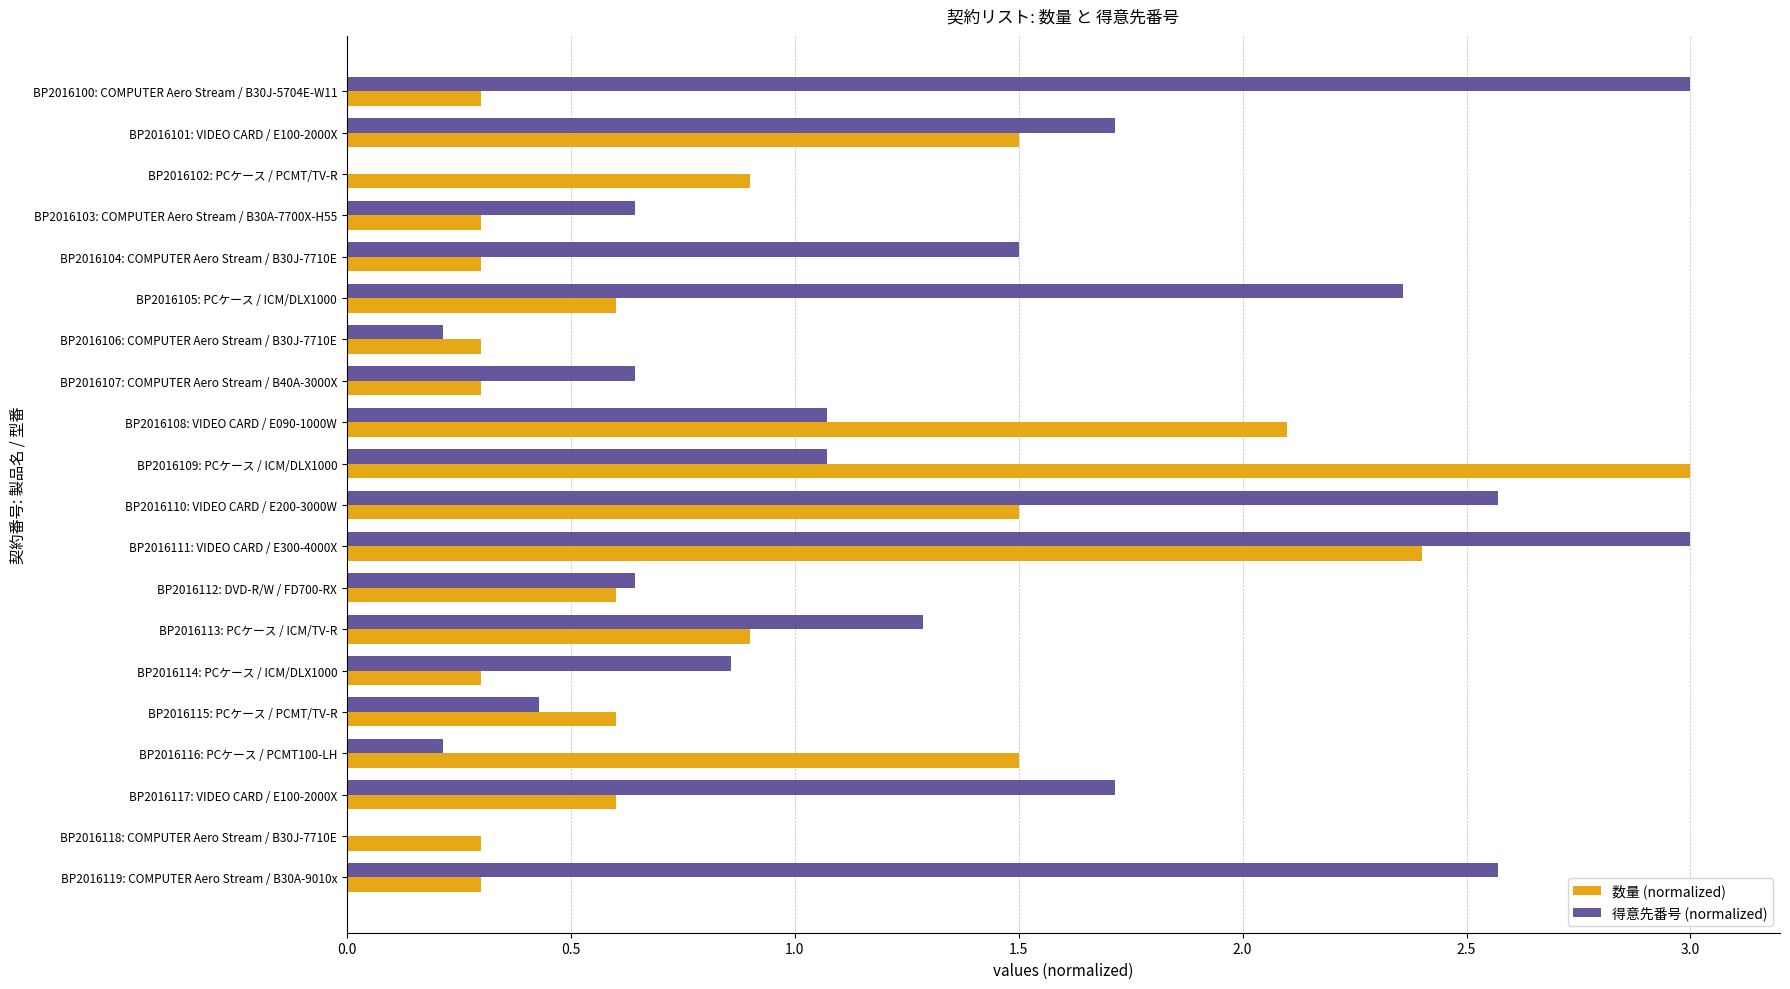

Is it true that 数量 (normalized) equals 0.6 at BP2016112: DVD-R/W / FD700-RX?

True